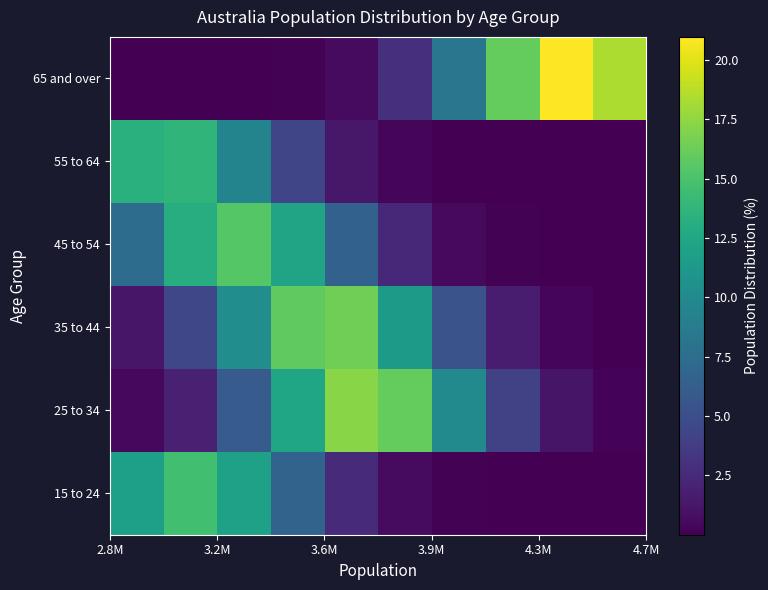

Reading left to right, transcribe all the data shown in this chart.

15 to 24: 11.9	14.6	12.0	6.6	2.5	0.6	0.1	0.0	0.0	0.0
25 to 34: 0.4	1.9	6.0	12.4	17.2	16.0	10.0	4.2	1.2	0.2
35 to 44: 1.3	4.4	10.2	15.9	16.4	11.4	5.3	1.7	0.3	0.0
45 to 54: 7.4	13.1	15.5	12.3	6.5	2.3	0.6	0.1	0.0	0.0
55 to 64: 13.3	13.7	9.4	4.4	1.4	0.3	0.0	0.0	0.0	0.0
65 and over: 0.0	0.0	0.0	0.1	0.6	2.8	8.2	16.0	21.0	18.4